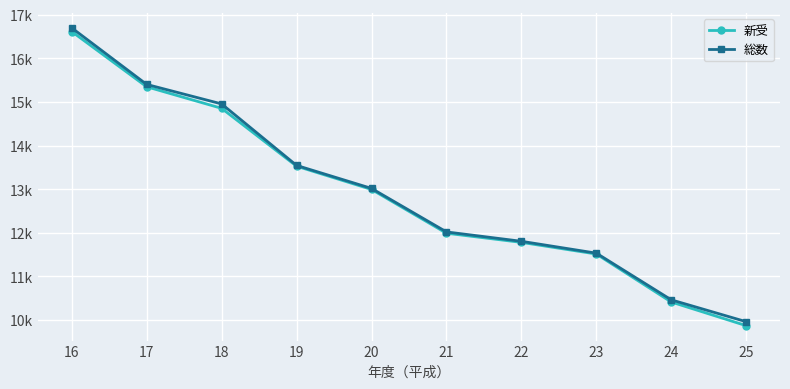

Reading right to left, list all the values displayed in this chart.

新受: 25=9871	24=10413	23=11513	22=11780	21=11990	20=12993	19=13526	18=14852	17=15346	16=16612
総数: 25=9962	24=10463	23=11533	22=11805	21=12020	20=13017	19=13544	18=14953	17=15400	16=16696